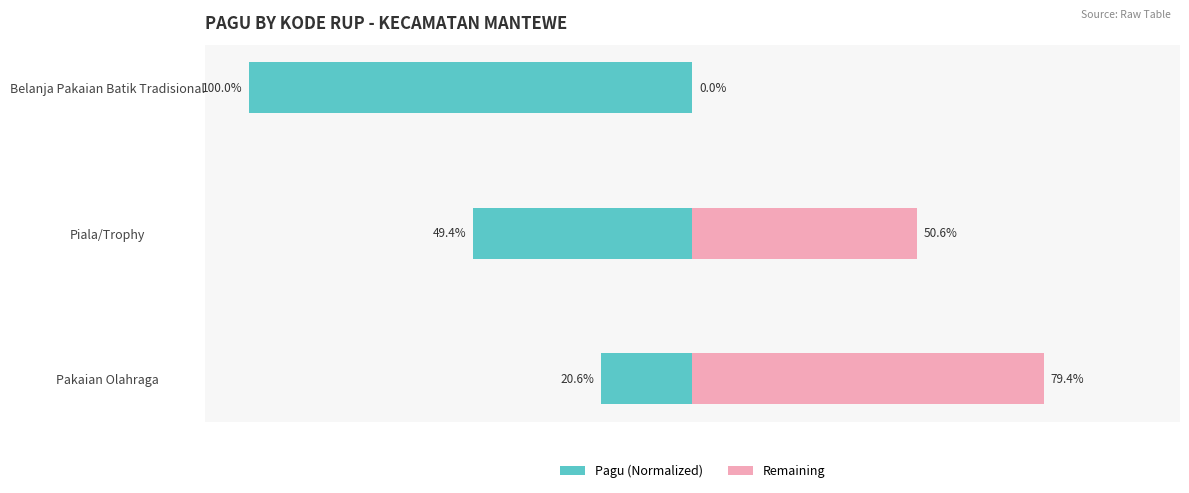

How many data points in Remaining are above 50?

2